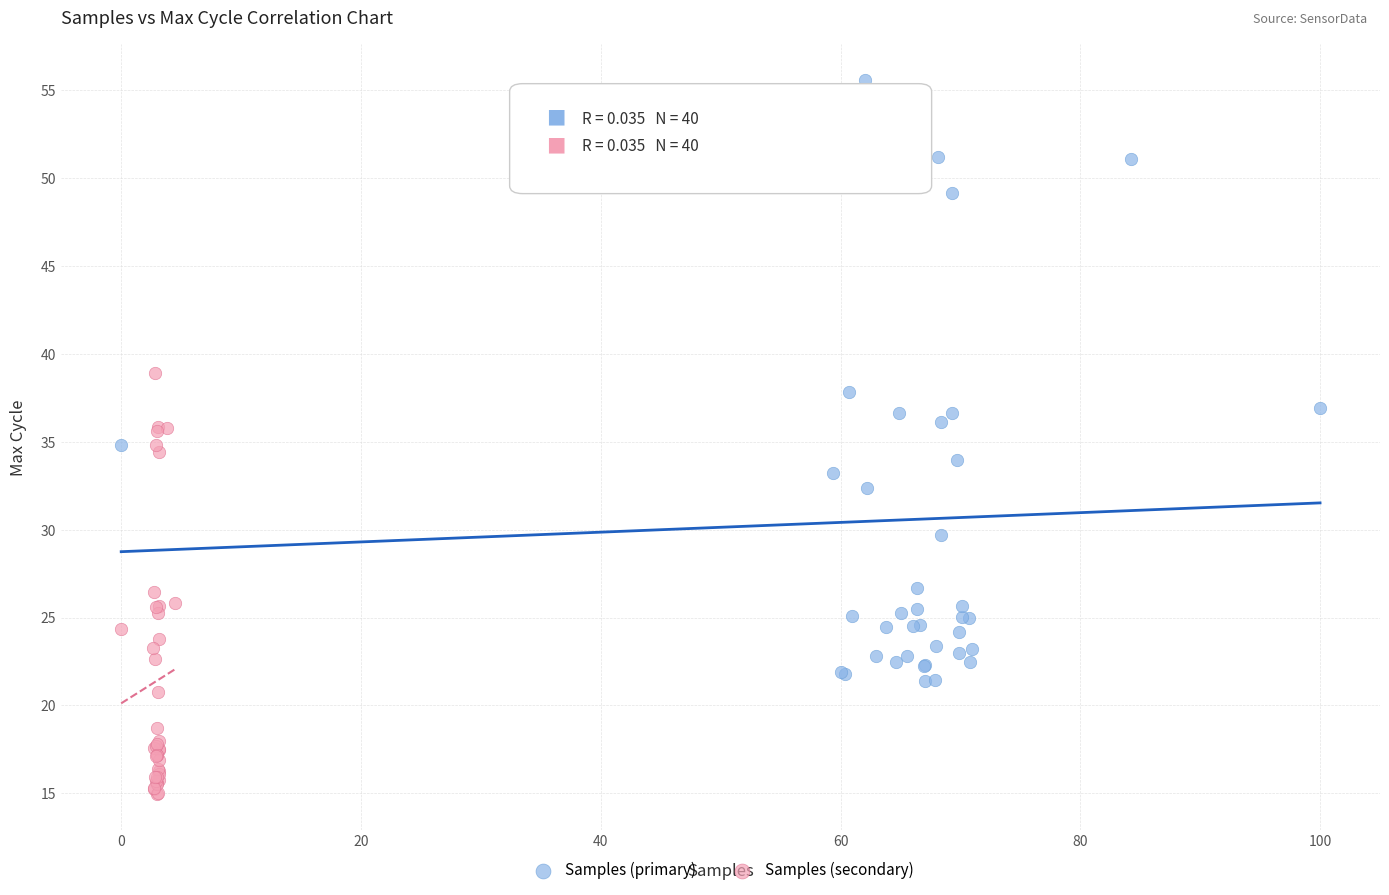

Which series contains the lowest Y value?

Samples (secondary)